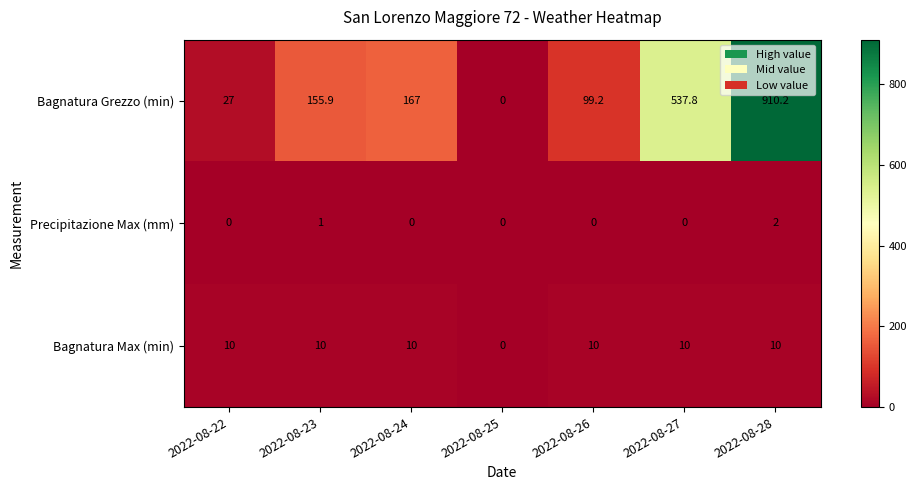

At which category is the sum across all series the highest?

2022-08-28